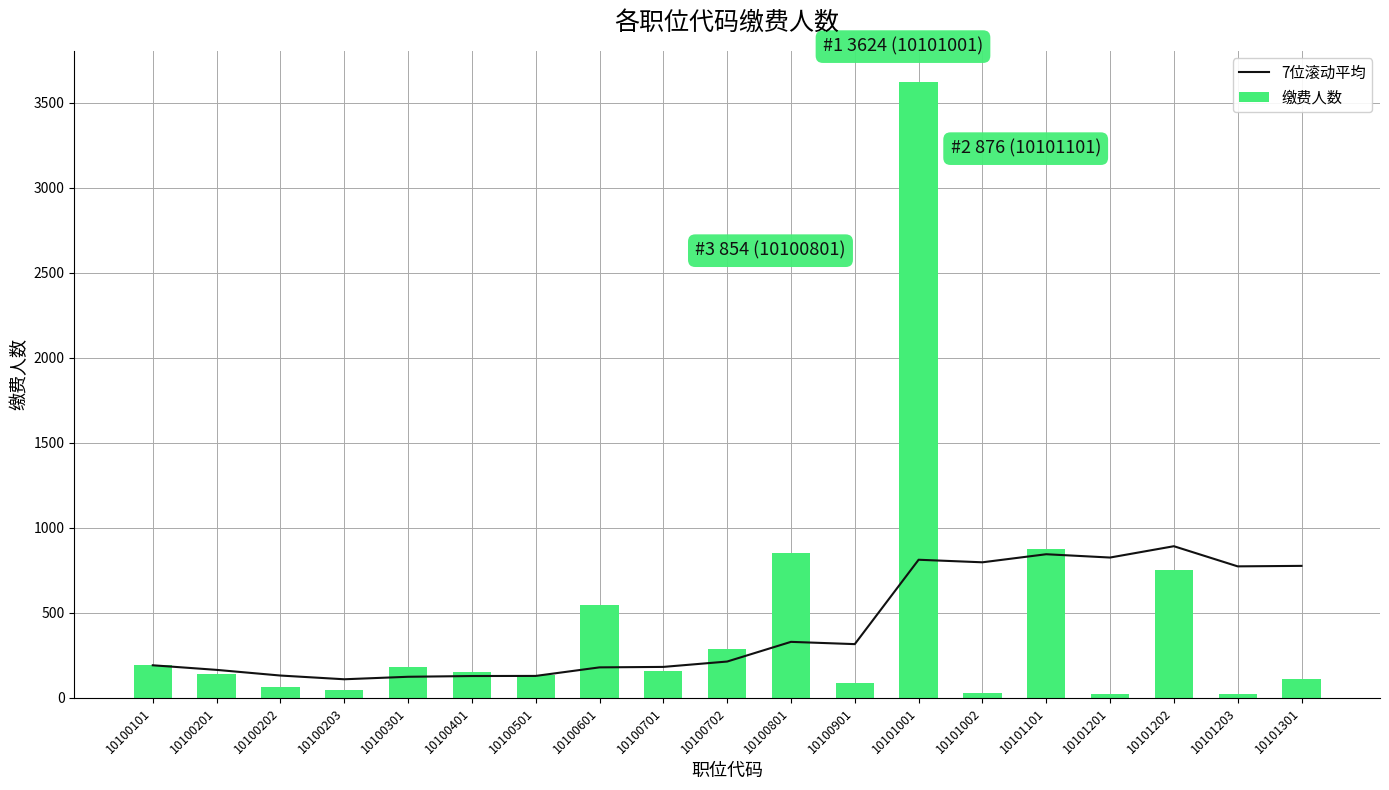

What is the sum of all 7位滚动平均 values?

7926.5